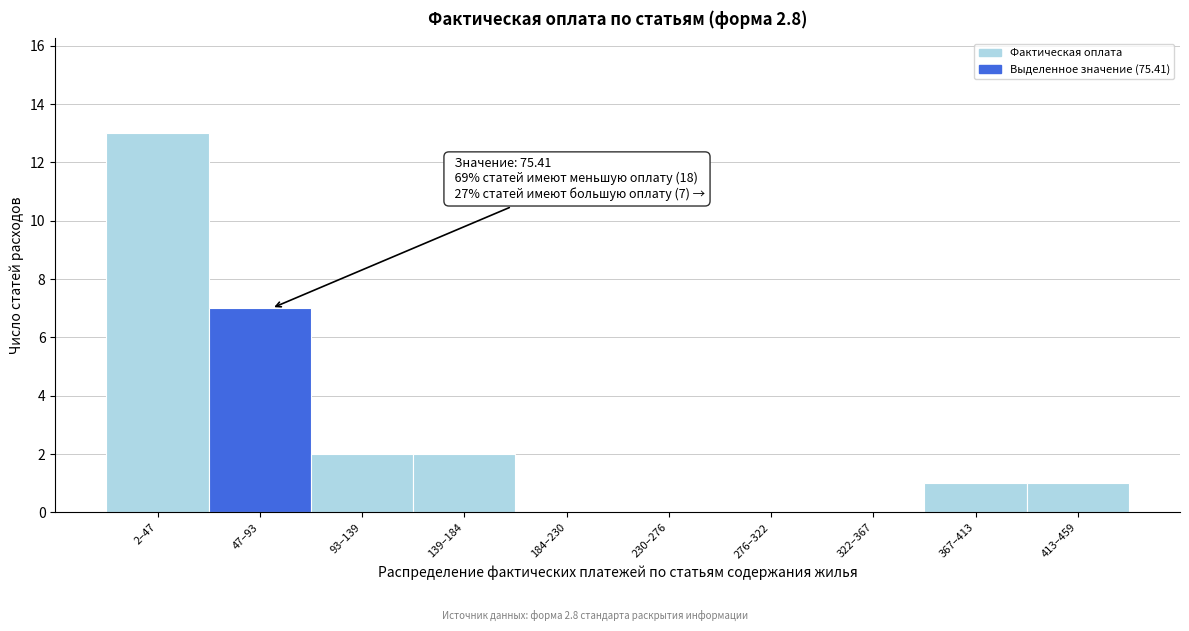

Reading left to right, extract all data points from this chart.

2–47=13	47–93=7	93–139=2	139–184=2	184–230=0	230–276=0	276–322=0	322–367=0	367–413=1	413–459=1